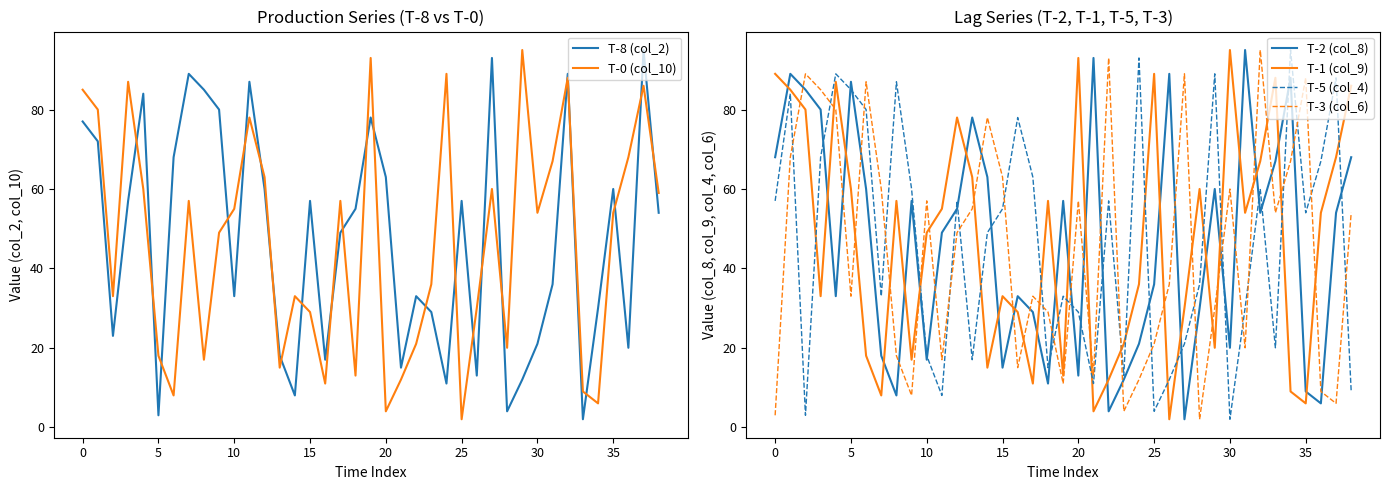

The value of T-8 (col_2) at 35 is 19. True or false?

False